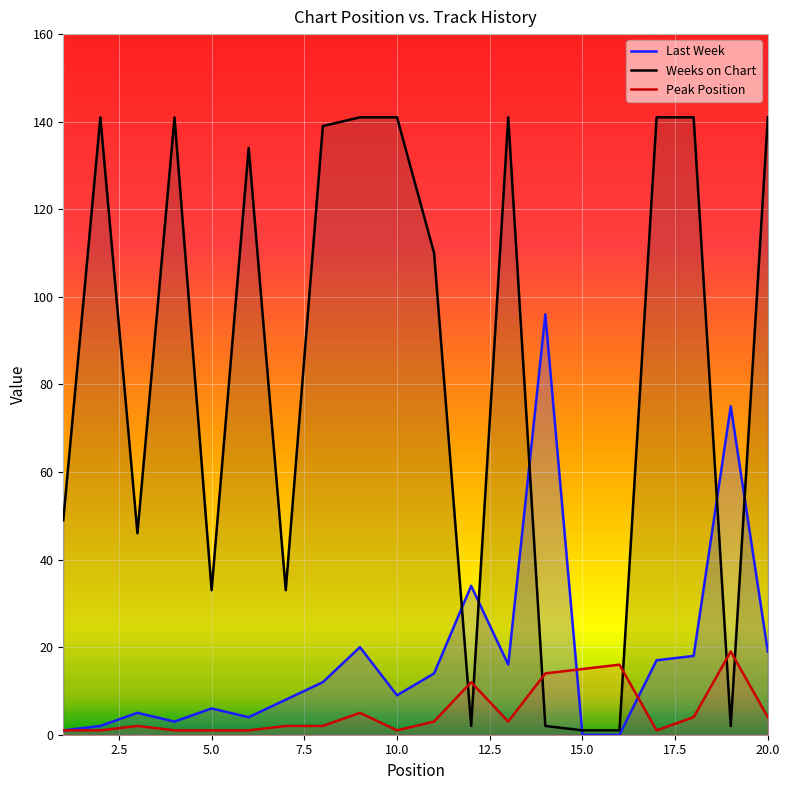

Which series has the largest total across all categories?

Weeks on Chart